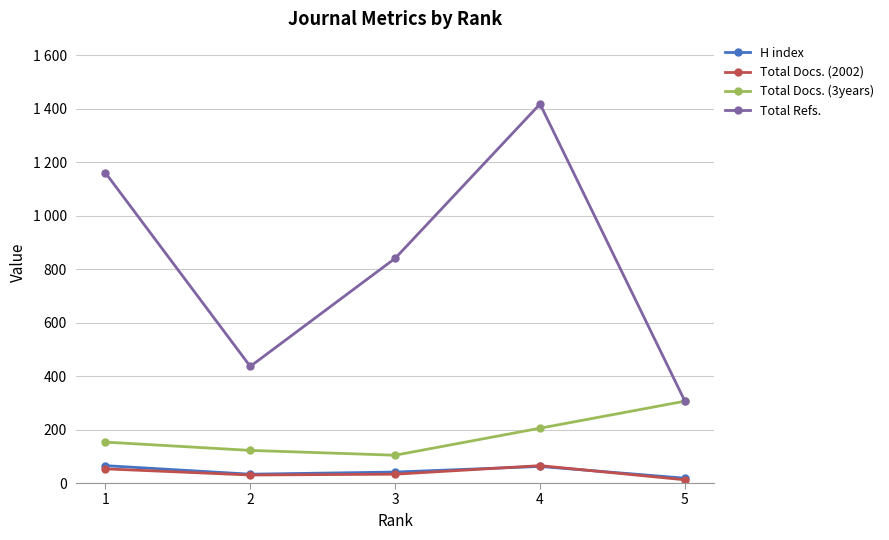

What is the difference between the Total Docs. (2002) values at 1 and 4?

12